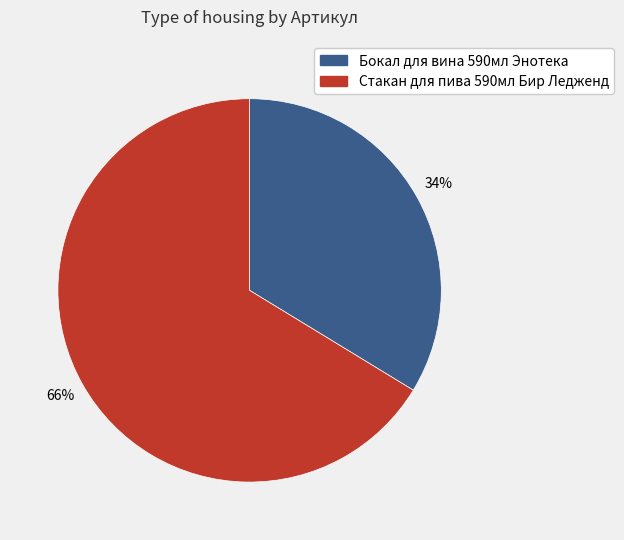

Which category accounts for the majority?

Стакан для пива 590мл Бир Ледженд